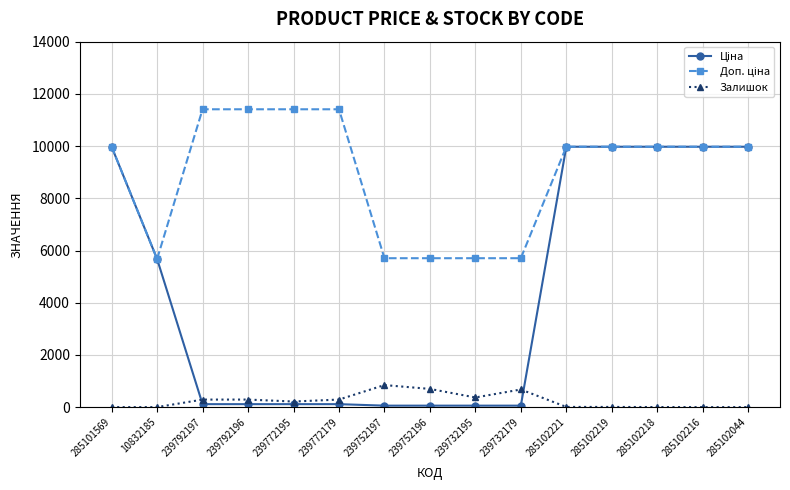

In Залишок, how many points are lower than both neighbors (excluding endpoints)?

3